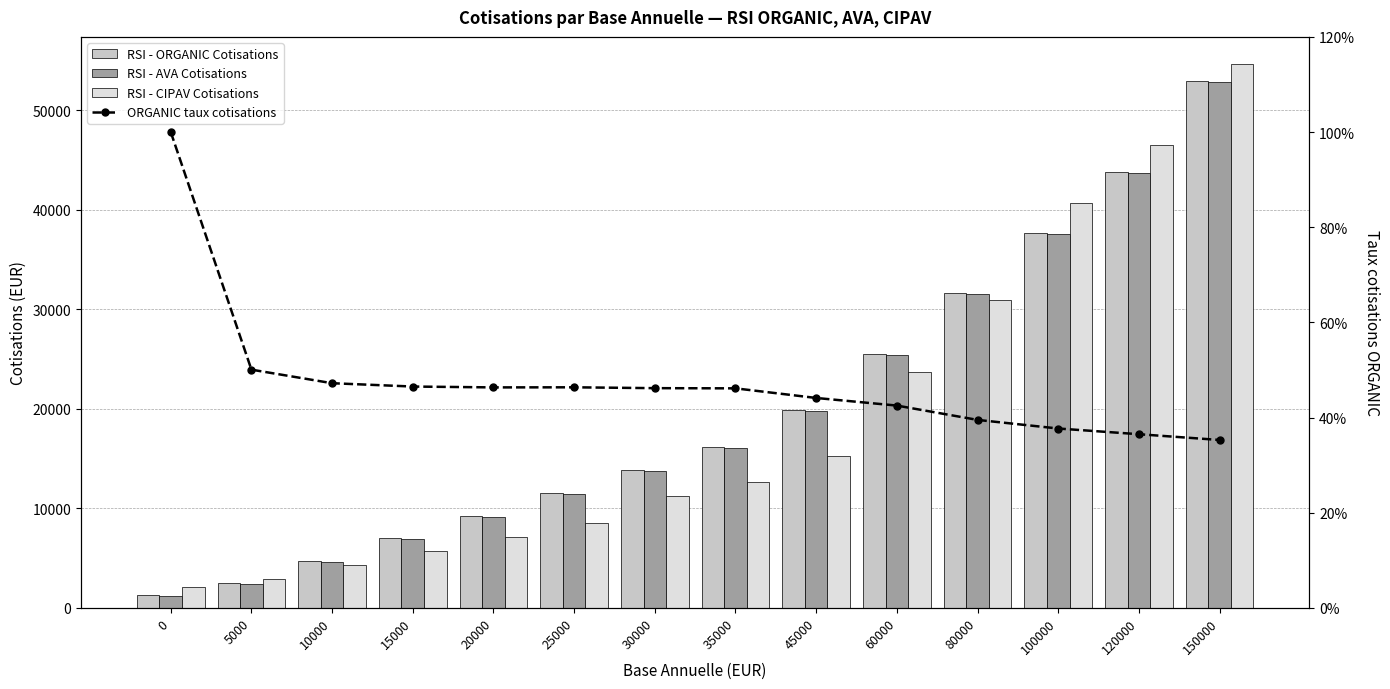

What is the maximum value for RSI - ORGANIC Cotisations?

52925.0